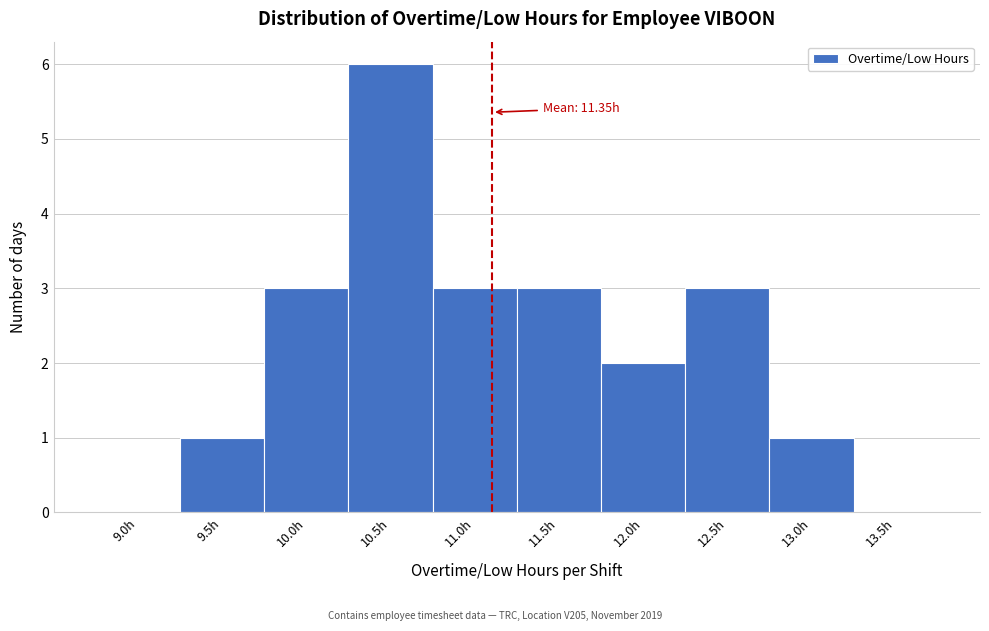

Reading left to right, extract all data points from this chart.

9.0h=0	9.5h=1	10.0h=3	10.5h=6	11.0h=3	11.5h=3	12.0h=2	12.5h=3	13.0h=1	13.5h=0